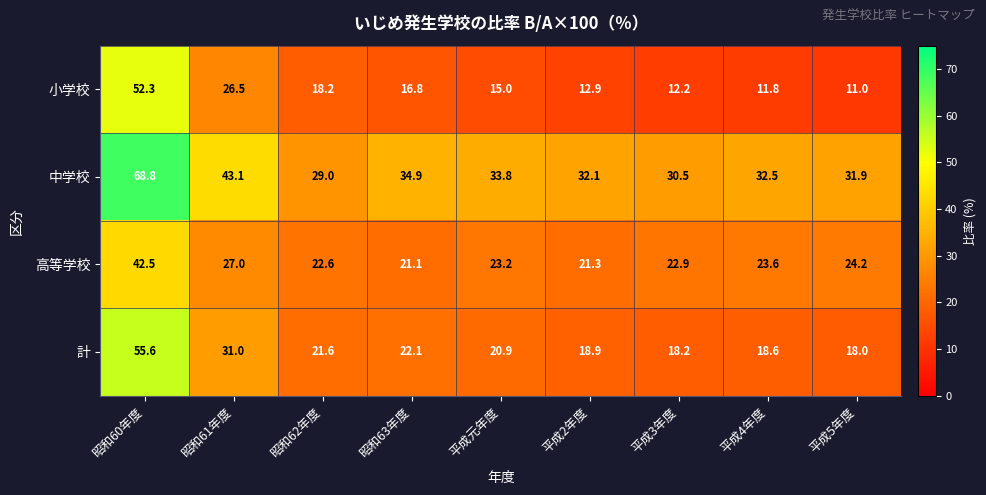

What is the difference between the 中学校 values at 平成2年度 and 昭和60年度?

36.7